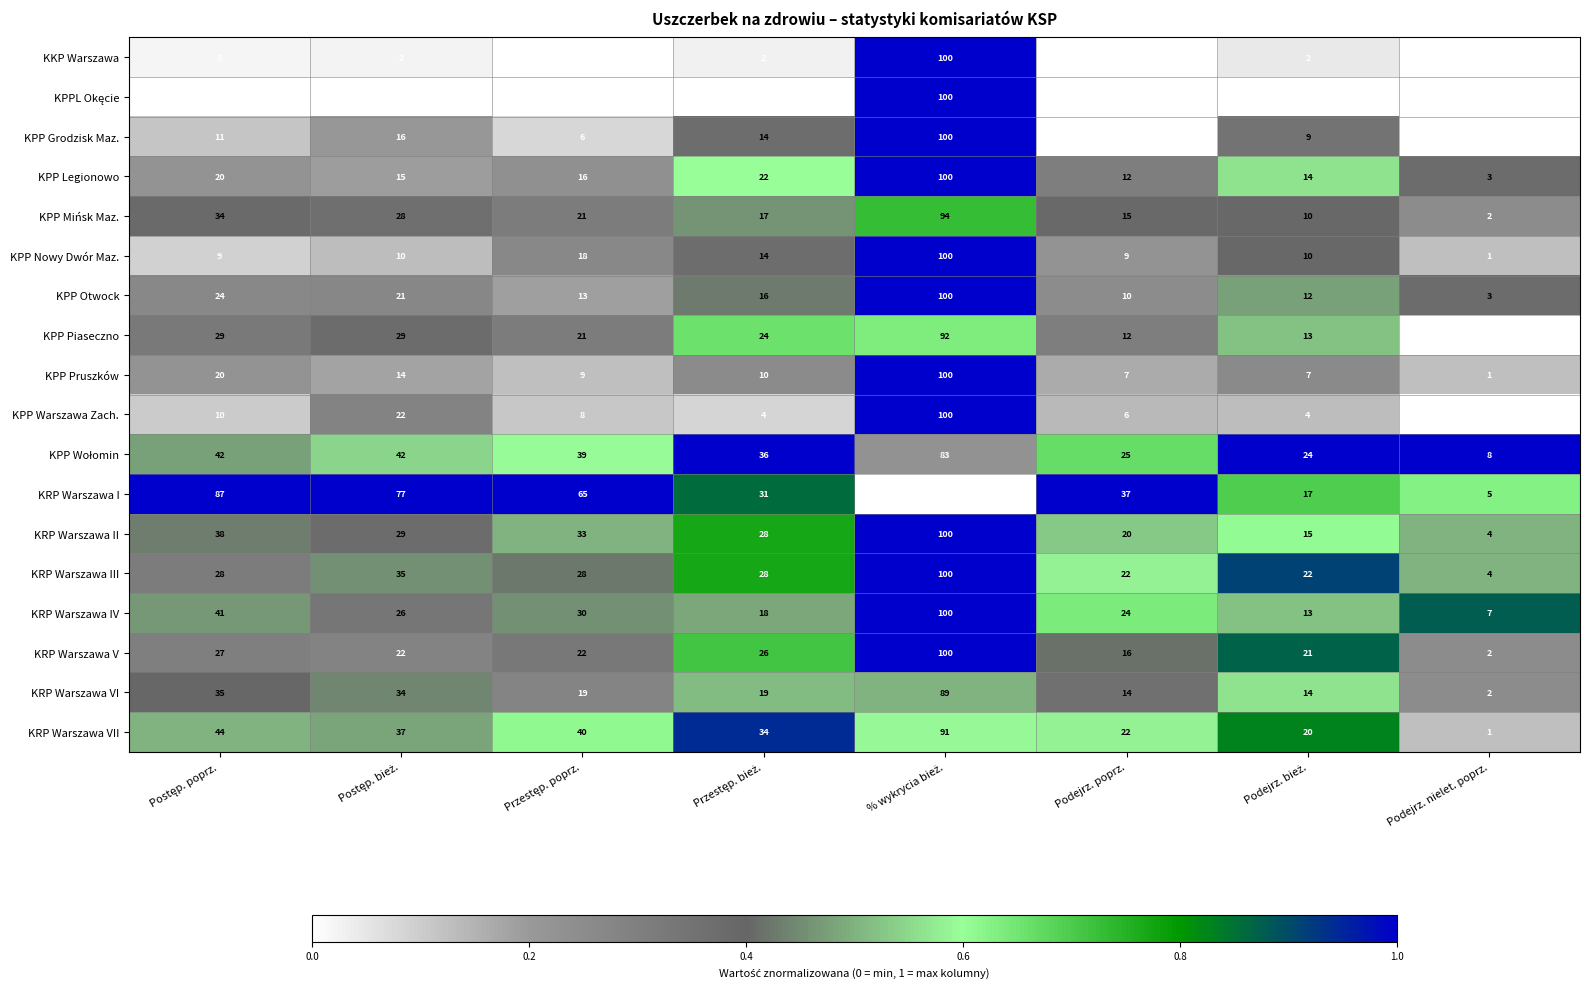

What is the difference between the highest and lowest values at Podejrz. poprz.?

36